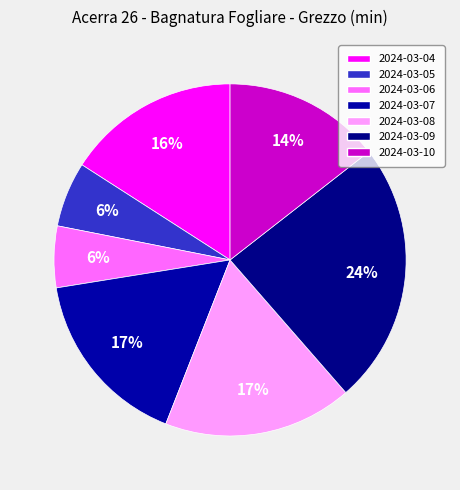

How many slices are in this pie chart?

7